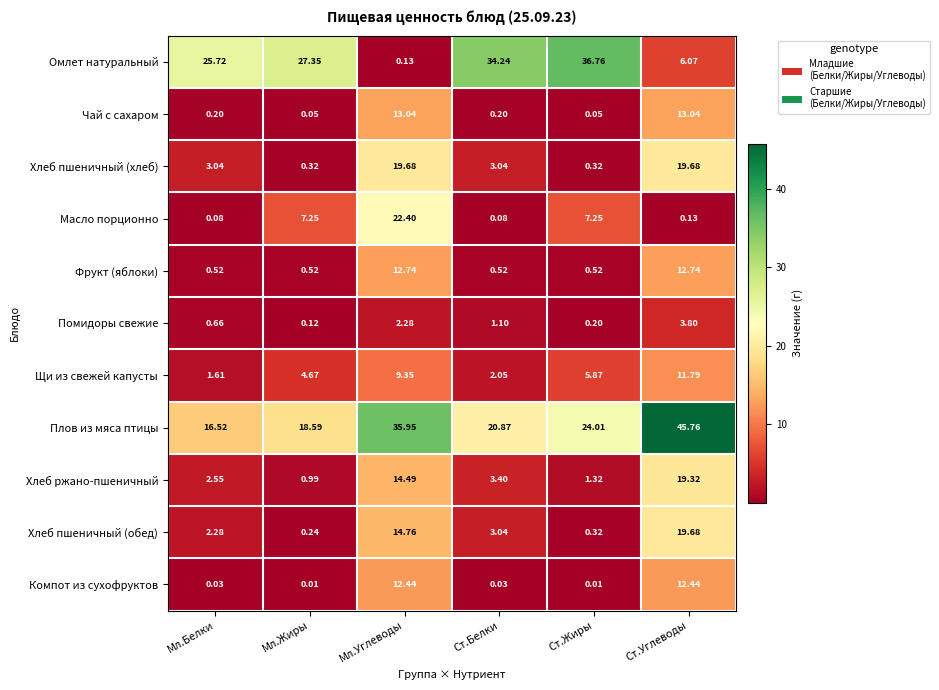

Which label corresponds to the largest value in the chart?

Ст.Углеводы